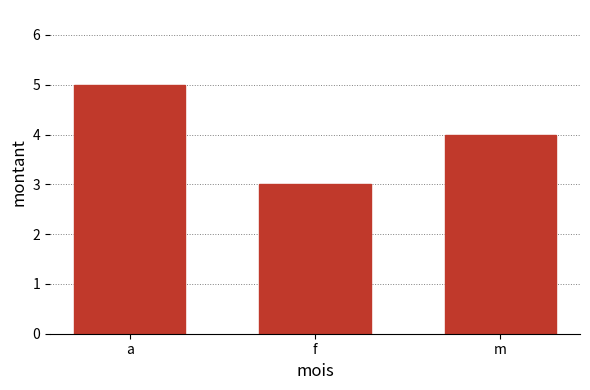

List the labels in order of value, largest first.

a, m, f